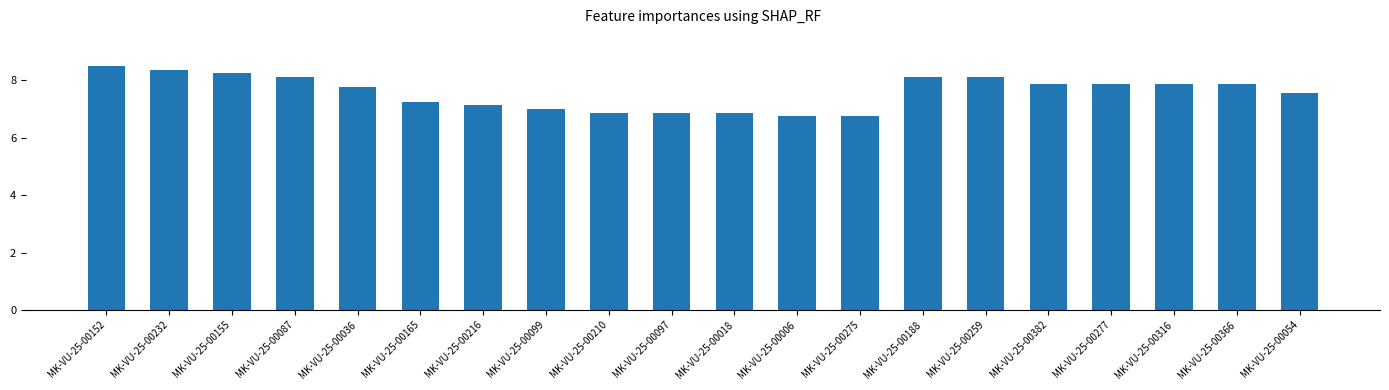

Is it true that the value at MK-VU-25-00216 is 7.1?

True